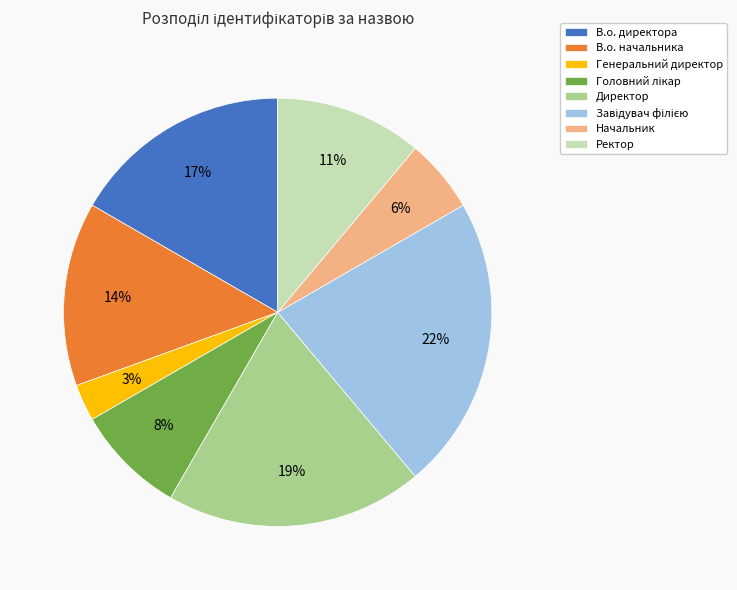

What percentage is the Генеральний директор slice, to the nearest percent?

3%